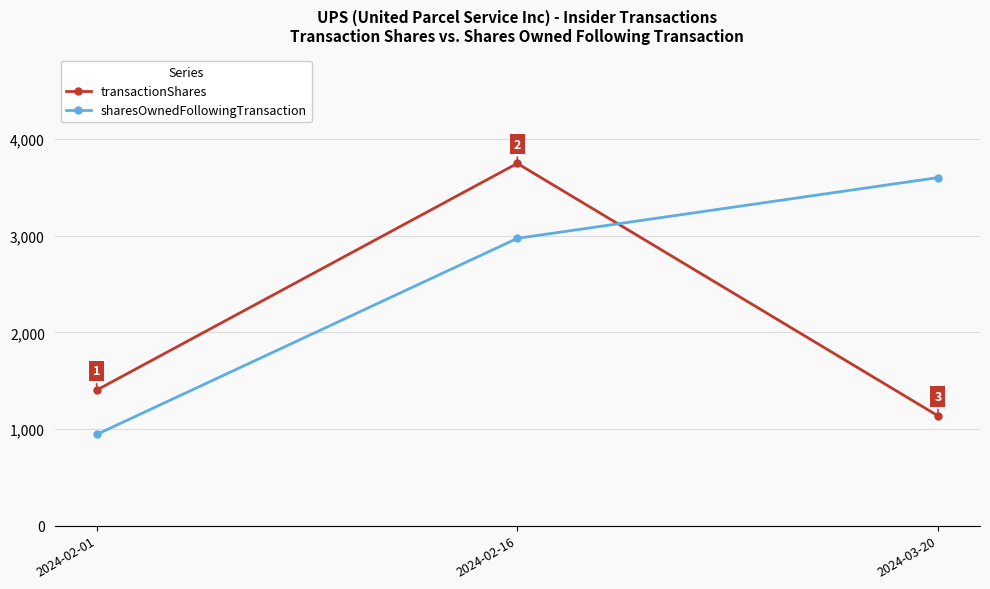

List the labels in order of transactionShares value, smallest first.

2024-03-20, 2024-02-01, 2024-02-16